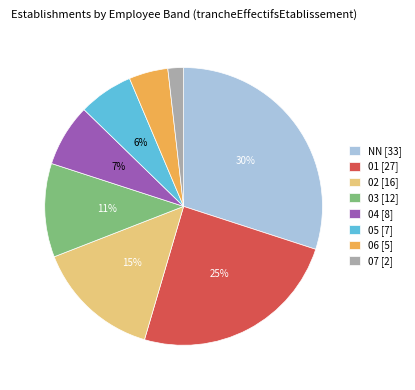

To the nearest percent, what is the combined percentage of 04 and 07?

9%